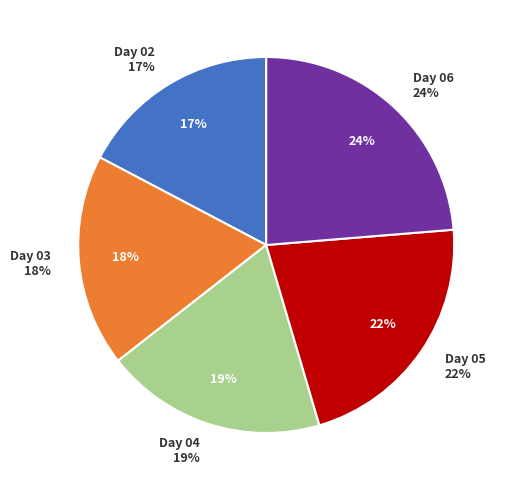

True or false: 02 accounts for 25% of the total.

False